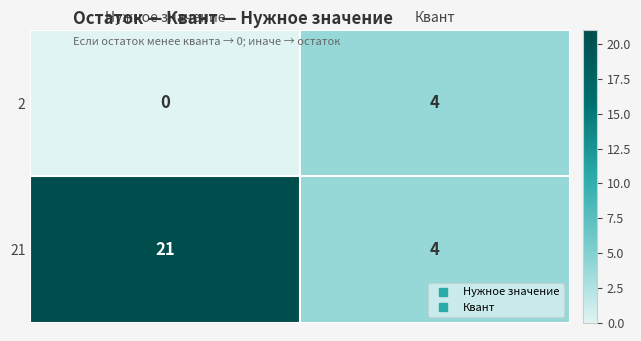

At which category is the sum across all series the highest?

Нужное значение